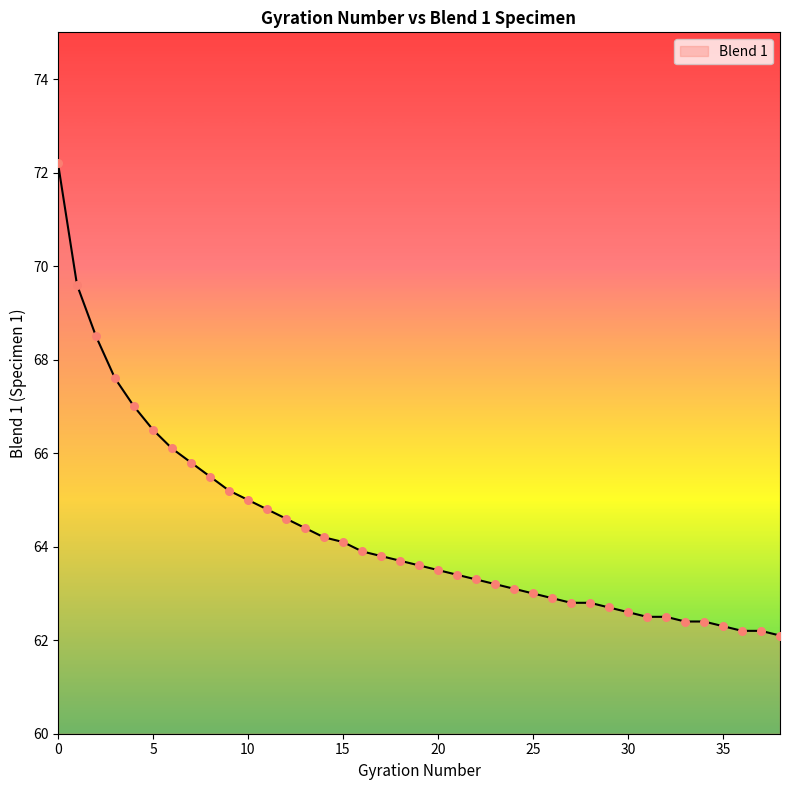

What is the greatest value displayed?

72.2